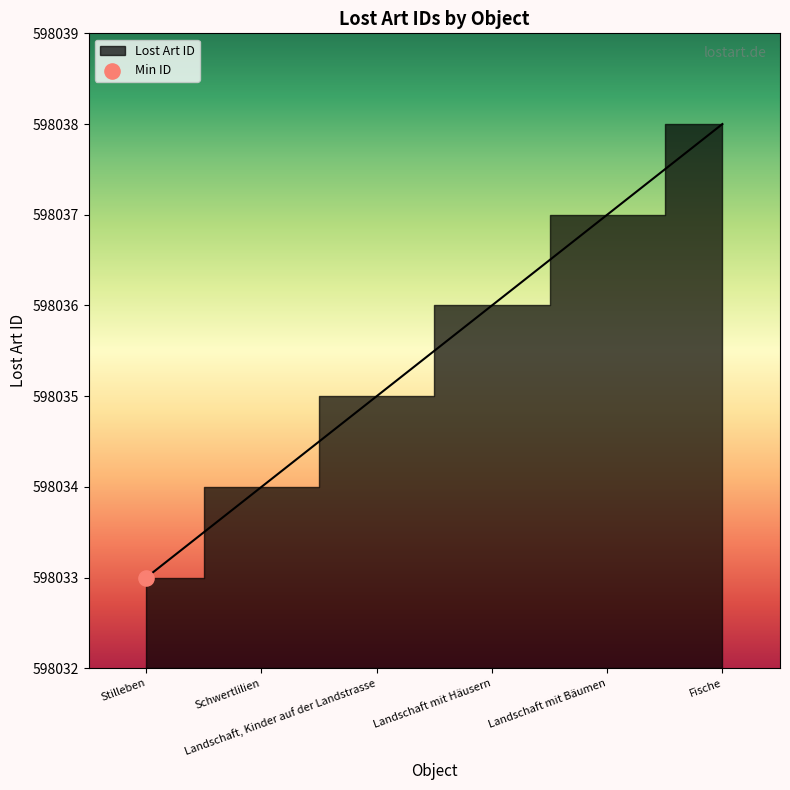

Which has a higher value, Landschaft mit Häusern or Landschaft, Kinder auf der Landstrasse?

Landschaft mit Häusern